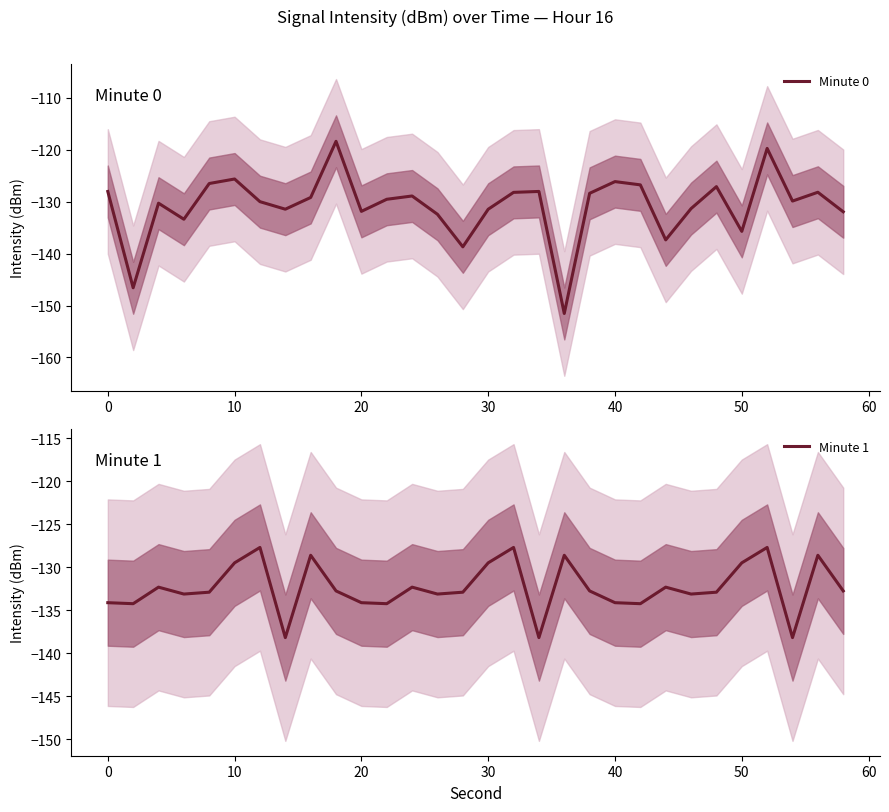

What is the average value of the Minute 1 series?

-132.3